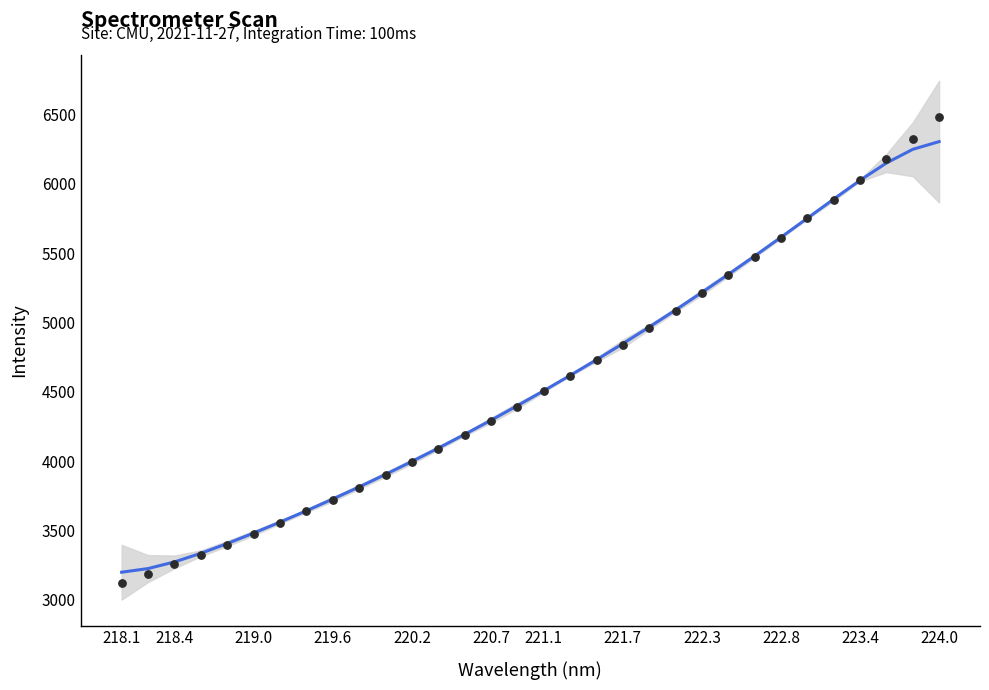

At how many categories does at least one series exceed 5200?

10